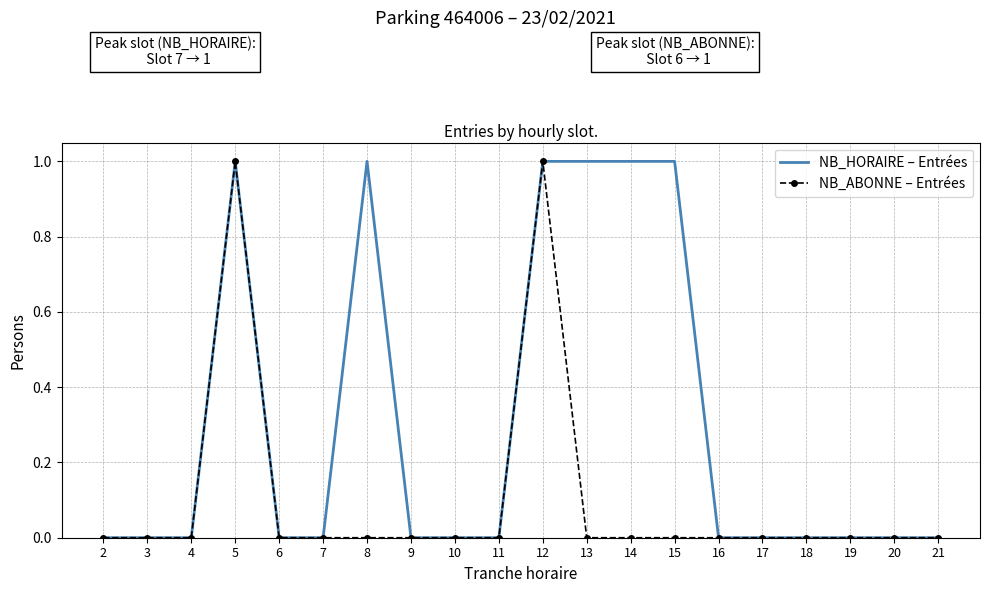

List the series in order of their overall mean, lowest first.

NB_ABONNE – Entrées, NB_HORAIRE – Entrées